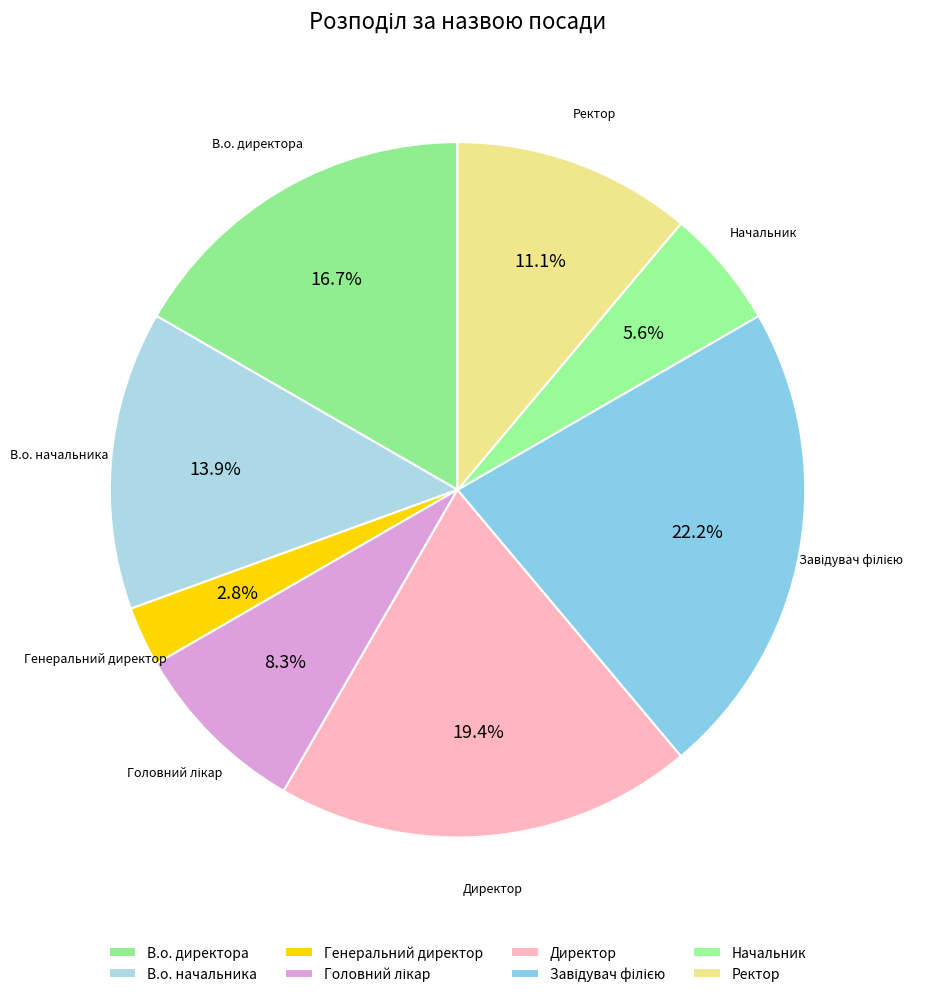

Does В.о. начальника account for over 50% of the chart?

No